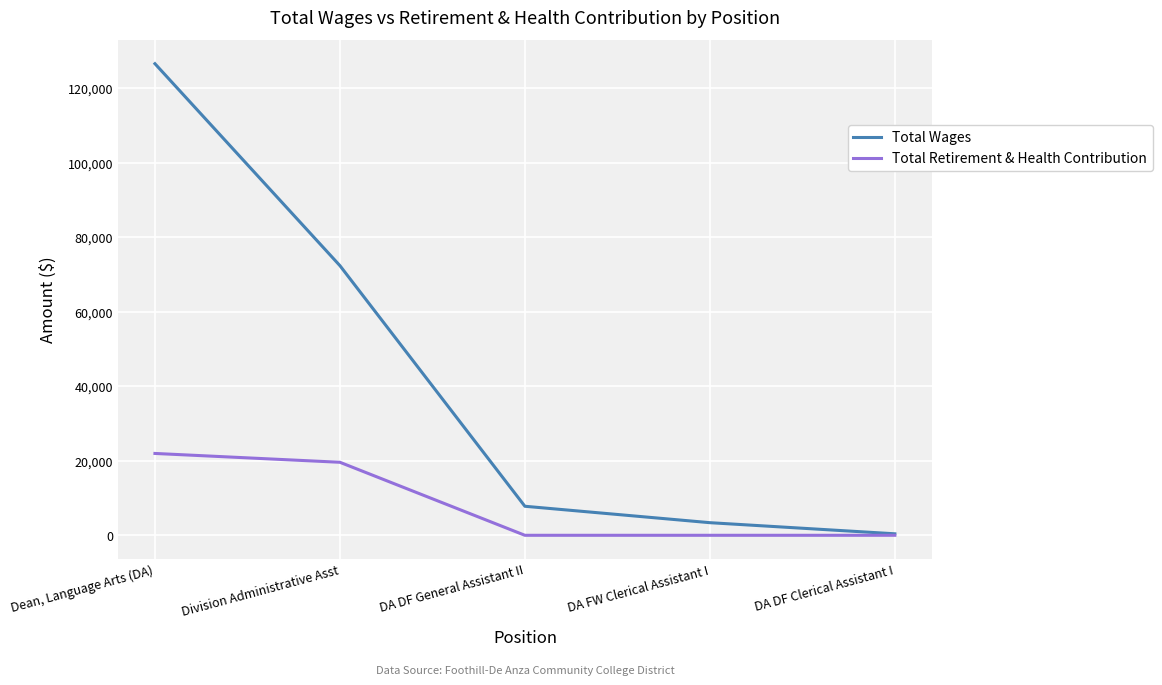

What is the difference between the highest and lowest values at DA FW Clerical Assistant I?

3387